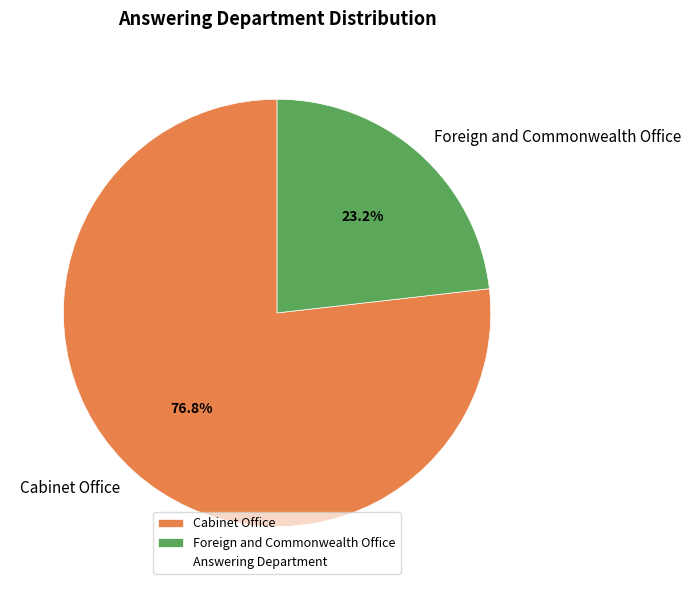

Is it true that Foreign and Commonwealth Office is 13% of the pie?

False